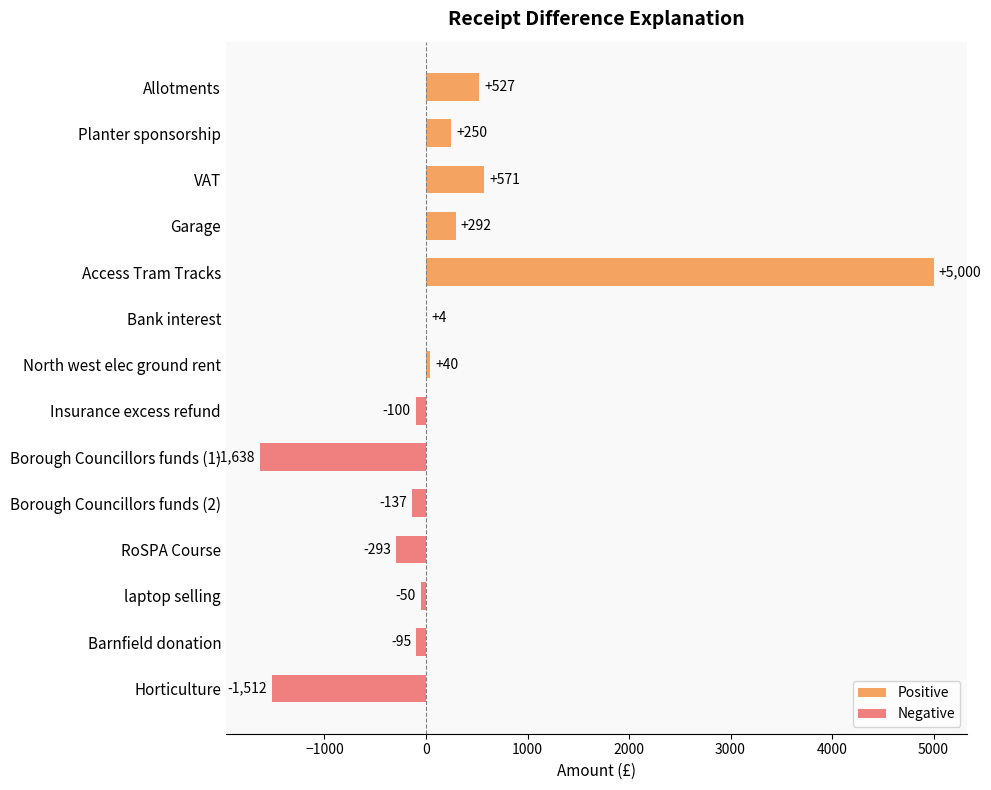

What is the sum of the values at laptop selling and Garage?

242